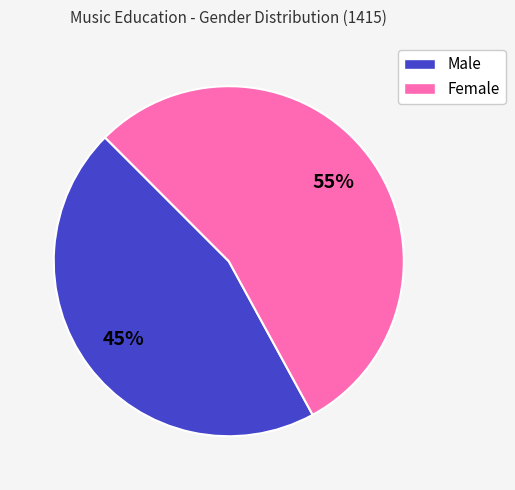

Is there any slice that represents more than half of the pie?

Yes